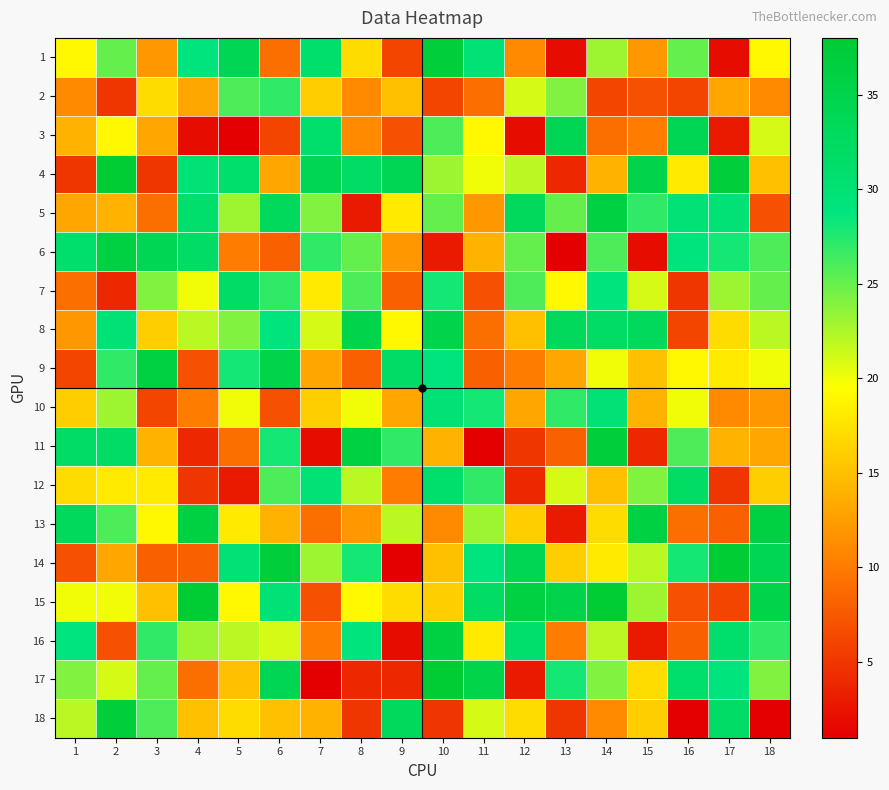

What is the spread (max minus min) of values at 18?

35